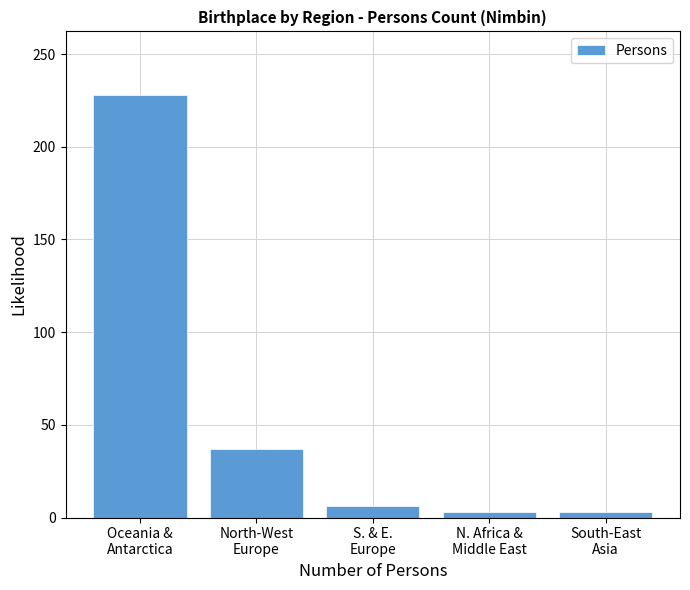

Reading left to right, list all the values displayed in this chart.

228	37	6	3	3